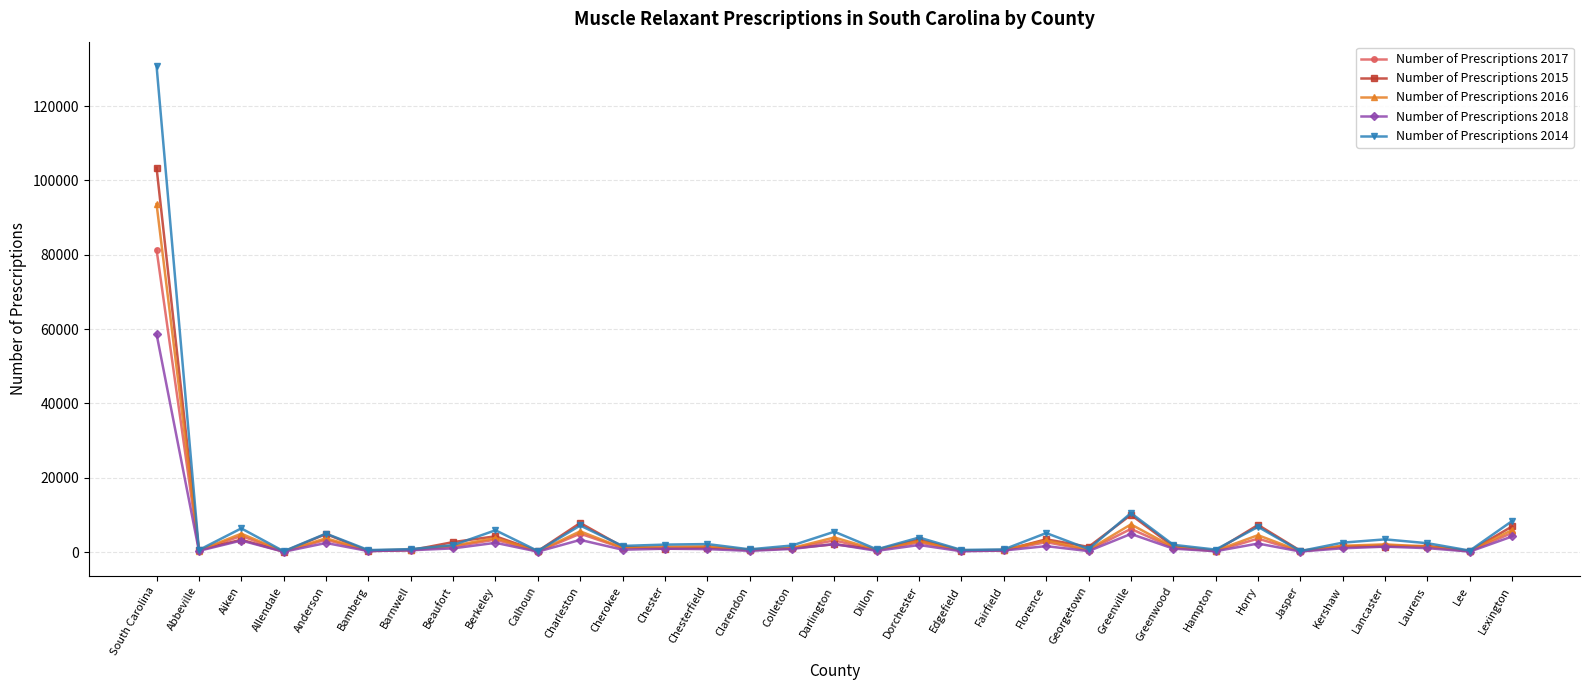

Which series has the largest range (max minus min)?

Number of Prescriptions 2014